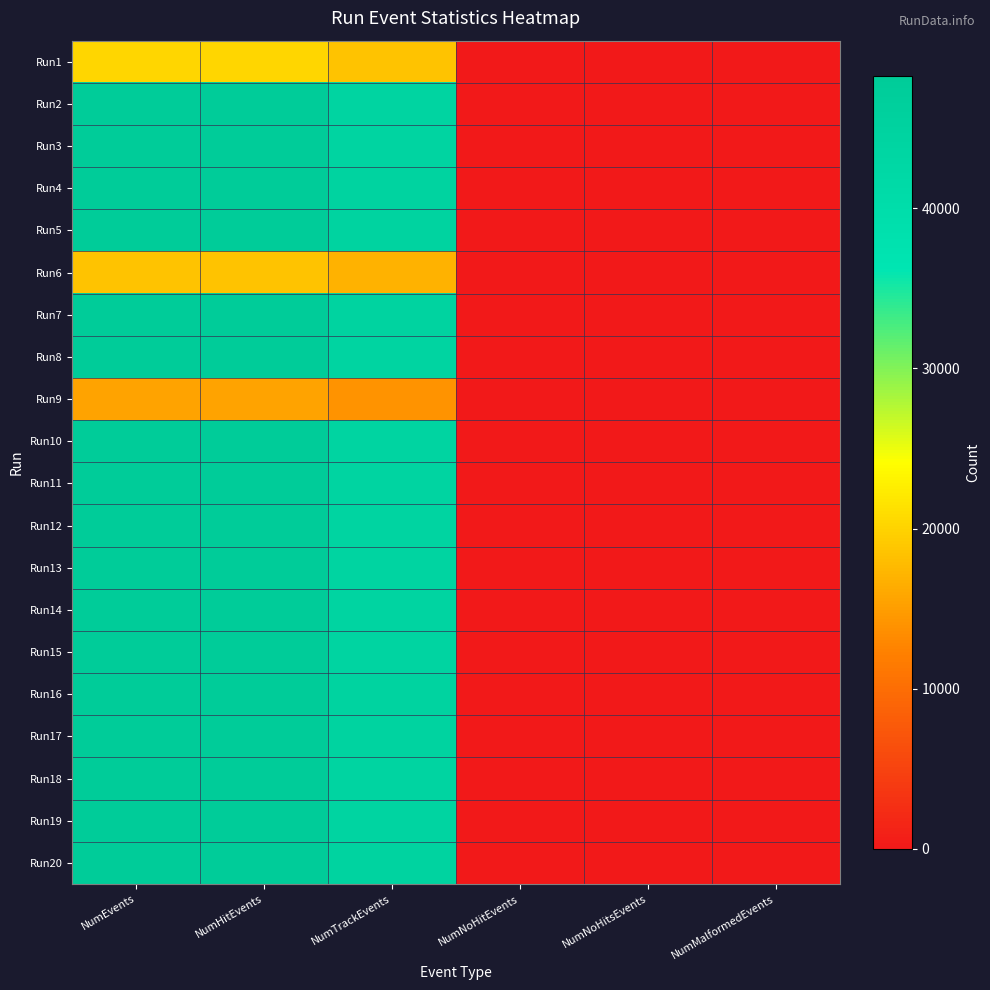

Reading left to right, list all the values displayed in this chart.

Run1: NumEvents=20322	NumHitEvents=20305	NumTrackEvents=18647	NumNoHitEvents=17	NumNoHitsEvents=17	NumMalformedEvents=0
Run2: NumEvents=48239	NumHitEvents=48206	NumTrackEvents=44337	NumNoHitEvents=33	NumNoHitsEvents=33	NumMalformedEvents=0
Run3: NumEvents=48257	NumHitEvents=48224	NumTrackEvents=44431	NumNoHitEvents=33	NumNoHitsEvents=33	NumMalformedEvents=0
Run4: NumEvents=48236	NumHitEvents=48205	NumTrackEvents=44580	NumNoHitEvents=31	NumNoHitsEvents=31	NumMalformedEvents=0
Run5: NumEvents=48246	NumHitEvents=48203	NumTrackEvents=44566	NumNoHitEvents=43	NumNoHitsEvents=43	NumMalformedEvents=0
Run6: NumEvents=18574	NumHitEvents=18562	NumTrackEvents=16910	NumNoHitEvents=12	NumNoHitsEvents=12	NumMalformedEvents=0
Run7: NumEvents=48270	NumHitEvents=48231	NumTrackEvents=44518	NumNoHitEvents=39	NumNoHitsEvents=39	NumMalformedEvents=0
Run8: NumEvents=48236	NumHitEvents=48211	NumTrackEvents=44430	NumNoHitEvents=25	NumNoHitsEvents=25	NumMalformedEvents=0
Run9: NumEvents=15581	NumHitEvents=15568	NumTrackEvents=13960	NumNoHitEvents=13	NumNoHitsEvents=13	NumMalformedEvents=0
Run10: NumEvents=48261	NumHitEvents=48214	NumTrackEvents=44186	NumNoHitEvents=47	NumNoHitsEvents=47	NumMalformedEvents=0
Run11: NumEvents=48239	NumHitEvents=48203	NumTrackEvents=44469	NumNoHitEvents=36	NumNoHitsEvents=36	NumMalformedEvents=0
Run12: NumEvents=48241	NumHitEvents=48213	NumTrackEvents=44426	NumNoHitEvents=28	NumNoHitsEvents=28	NumMalformedEvents=0
Run13: NumEvents=48249	NumHitEvents=48213	NumTrackEvents=44317	NumNoHitEvents=36	NumNoHitsEvents=36	NumMalformedEvents=0
Run14: NumEvents=48220	NumHitEvents=48177	NumTrackEvents=44430	NumNoHitEvents=43	NumNoHitsEvents=43	NumMalformedEvents=0
Run15: NumEvents=48239	NumHitEvents=48212	NumTrackEvents=44469	NumNoHitEvents=27	NumNoHitsEvents=27	NumMalformedEvents=0
Run16: NumEvents=48249	NumHitEvents=48212	NumTrackEvents=44575	NumNoHitEvents=37	NumNoHitsEvents=37	NumMalformedEvents=0
Run17: NumEvents=48253	NumHitEvents=48220	NumTrackEvents=44528	NumNoHitEvents=33	NumNoHitsEvents=33	NumMalformedEvents=0
Run18: NumEvents=48255	NumHitEvents=48215	NumTrackEvents=44397	NumNoHitEvents=40	NumNoHitsEvents=40	NumMalformedEvents=0
Run19: NumEvents=48267	NumHitEvents=48241	NumTrackEvents=44396	NumNoHitEvents=26	NumNoHitsEvents=26	NumMalformedEvents=0
Run20: NumEvents=48230	NumHitEvents=48189	NumTrackEvents=44593	NumNoHitEvents=41	NumNoHitsEvents=41	NumMalformedEvents=0